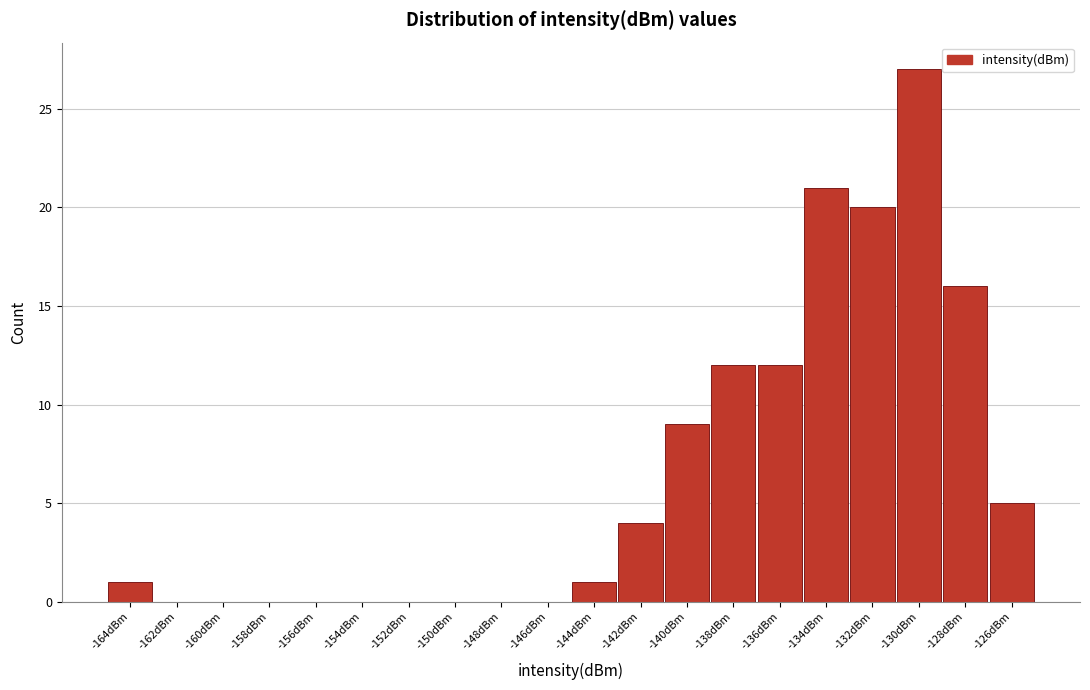

Reading right to left, list all the values displayed in this chart.

-126dBm=5	-128dBm=16	-130dBm=27	-132dBm=20	-134dBm=21	-136dBm=12	-138dBm=12	-140dBm=9	-142dBm=4	-144dBm=1	-146dBm=0	-148dBm=0	-150dBm=0	-152dBm=0	-154dBm=0	-156dBm=0	-158dBm=0	-160dBm=0	-162dBm=0	-164dBm=1